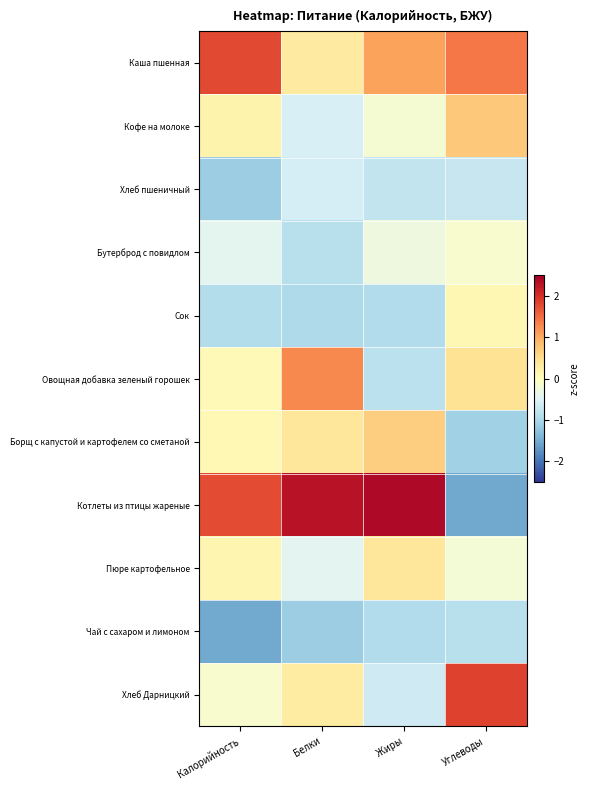

How many data points does each series have?

4